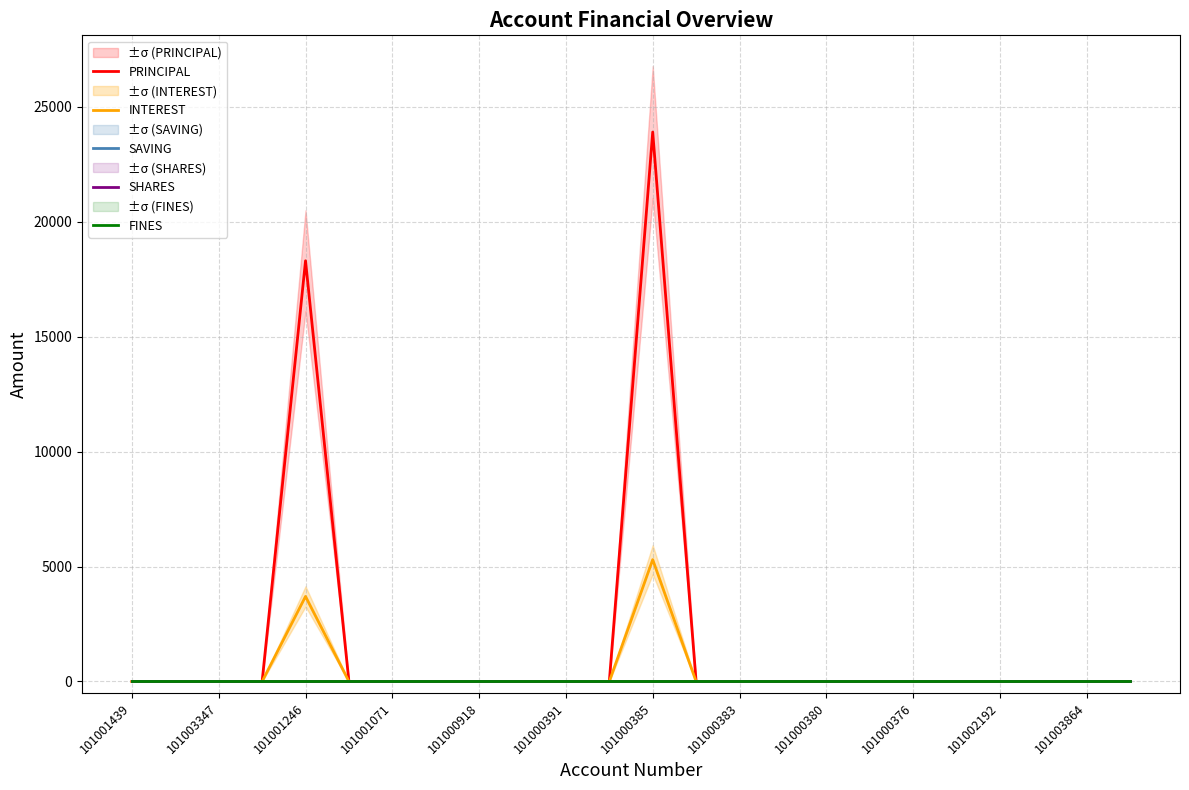

True or false: SAVING and INTEREST cross at least once.

False